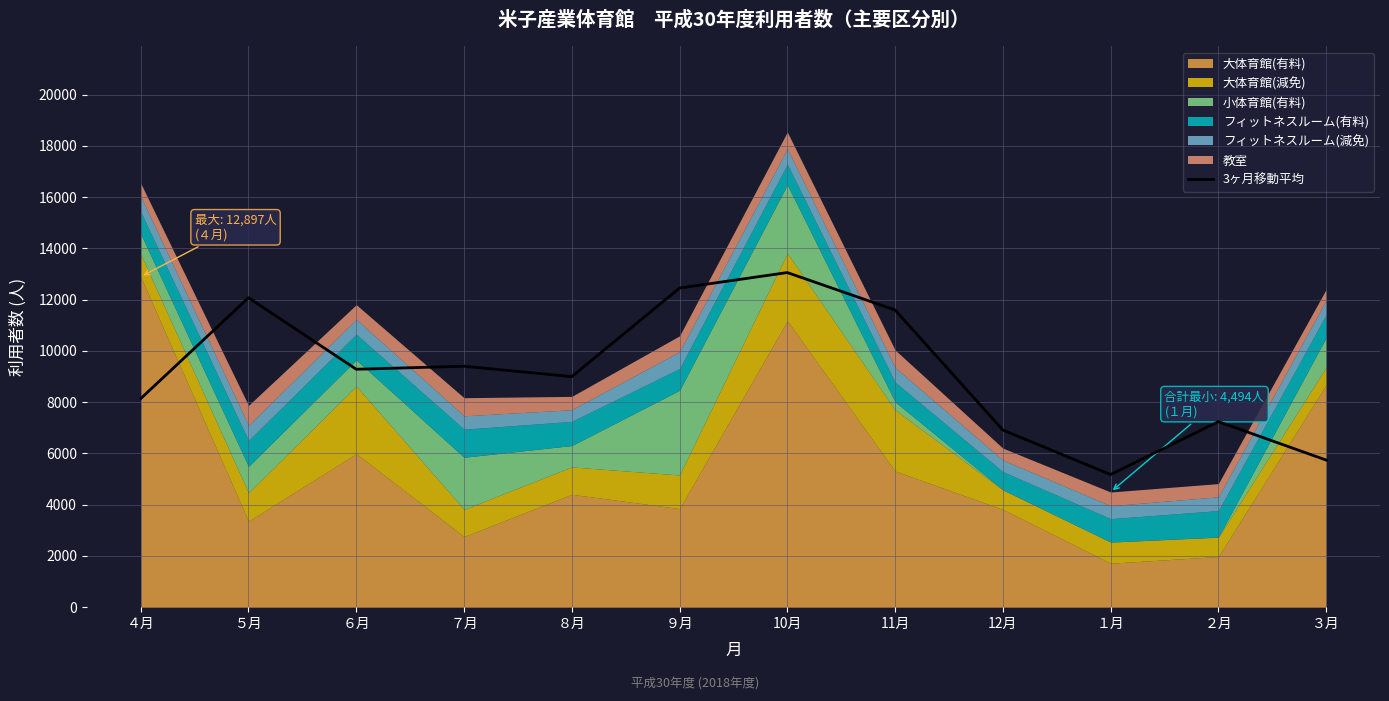

Reading right to left, transcribe all the data shown in this chart.

5742.3	7240.3	5175.0	6914.0	11598.0	13059.0	12454.7	8997.7	9403.0	9285.7	12075.7	8140.0